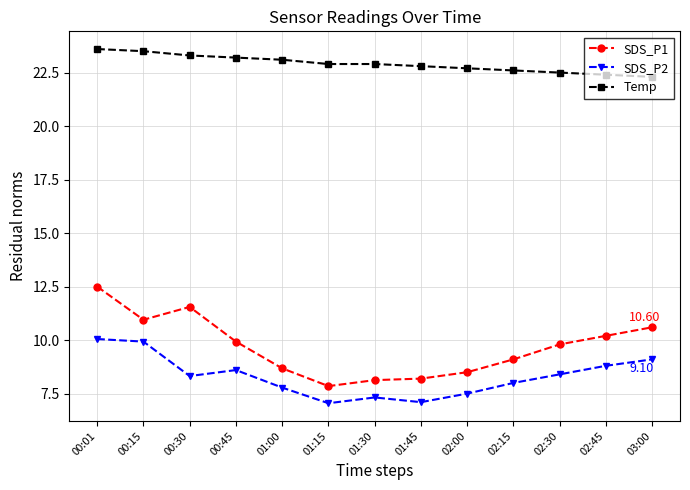

What position from the left is 01:45?

8